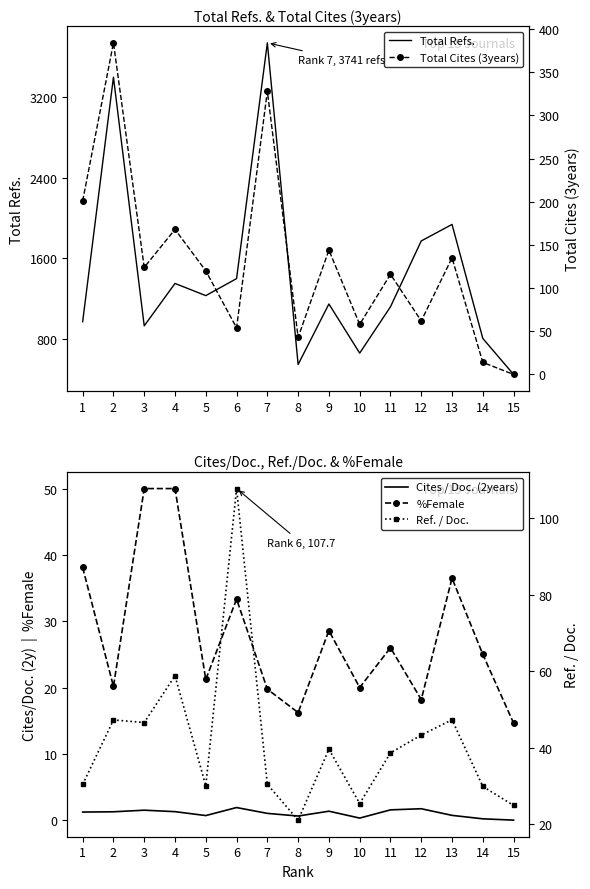

What is the average value of the Total Refs. series?

1431